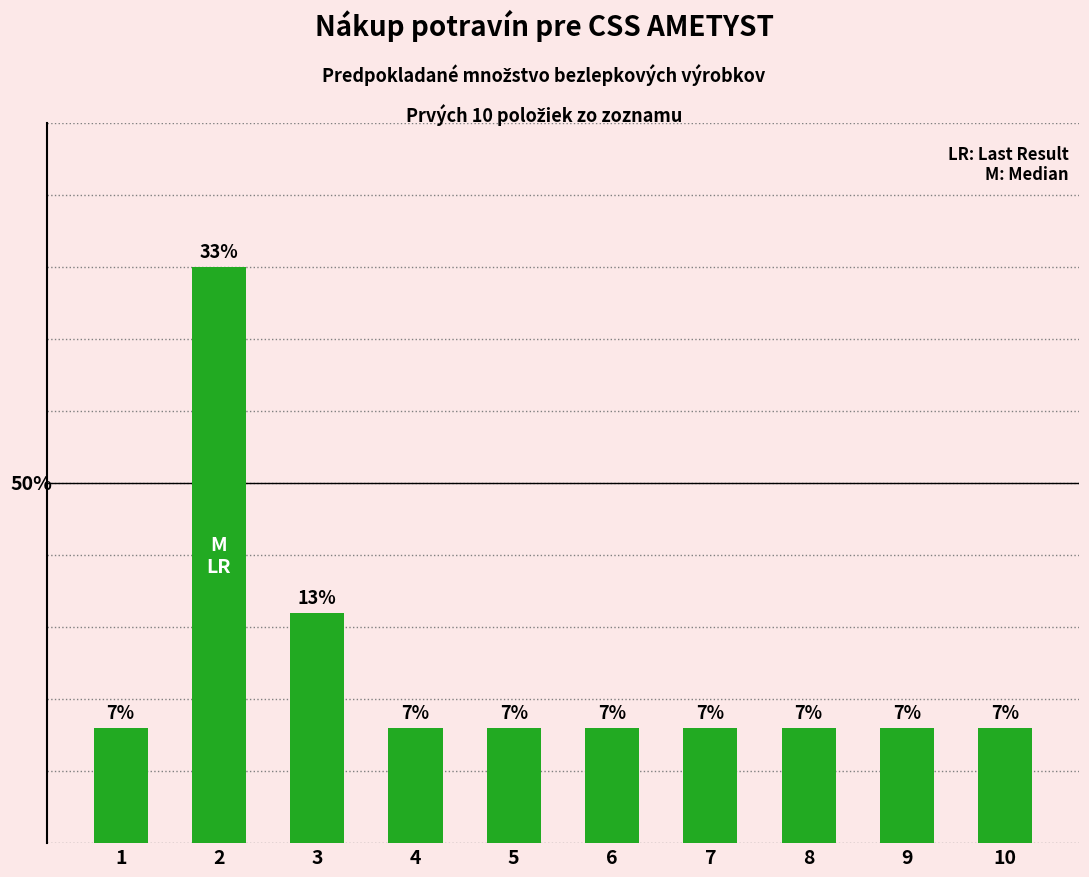

Does the chart contain any negative values?

No